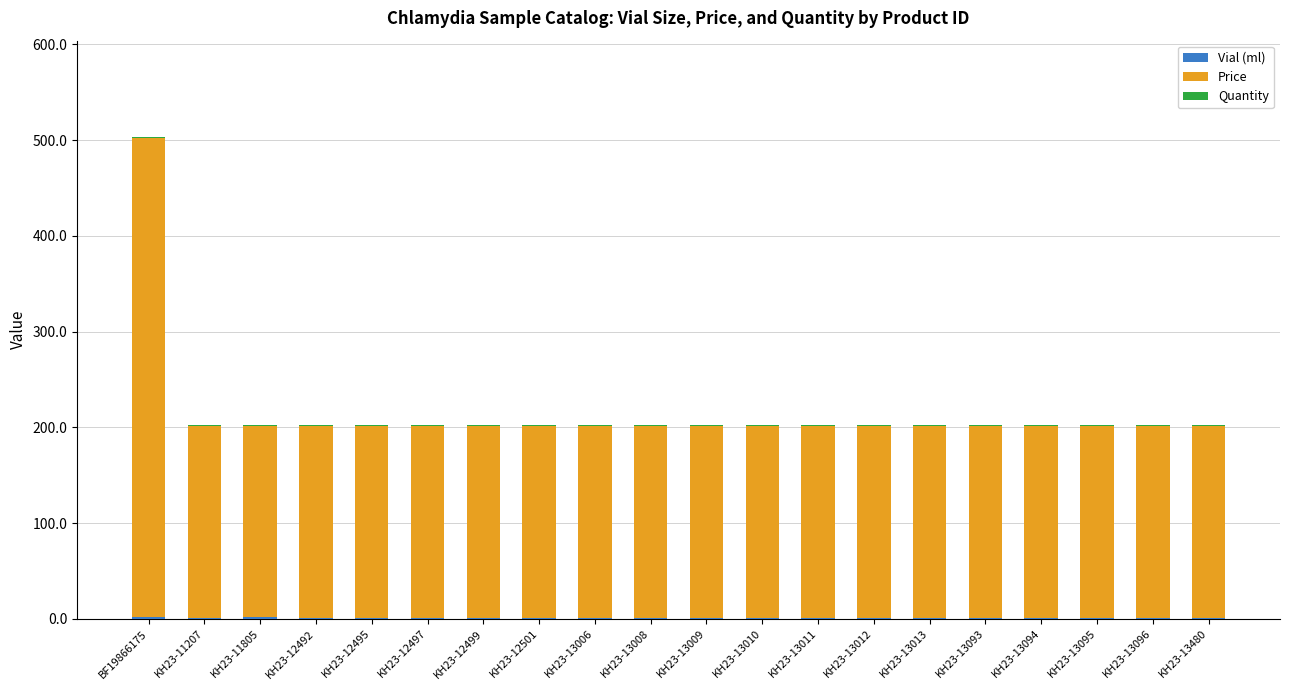

At which category is the sum across all series the highest?

BF19866175